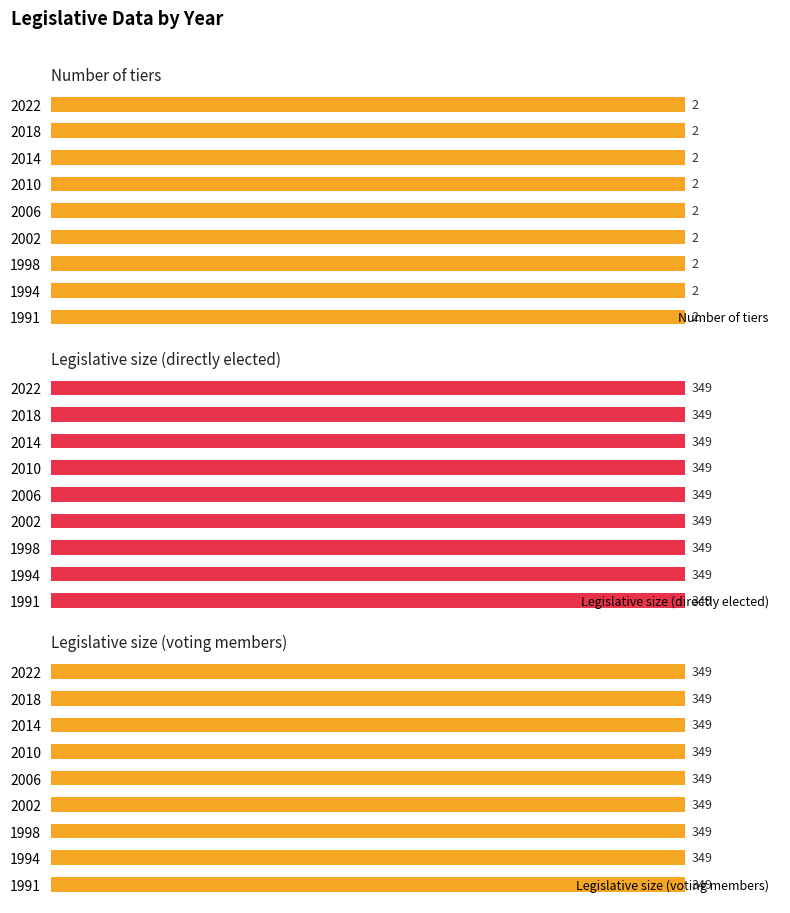

What is the total value across all series at 2006?

700